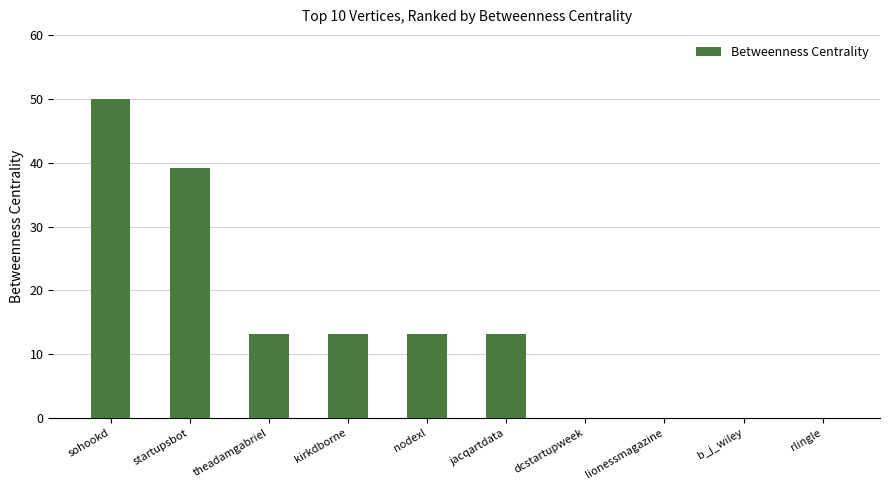

Are the bars horizontal?

No